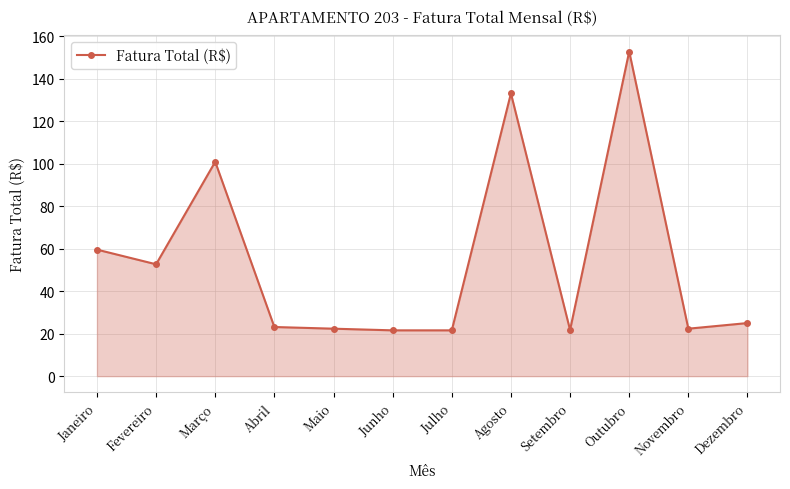

Which has a higher value, Março or Outubro?

Outubro